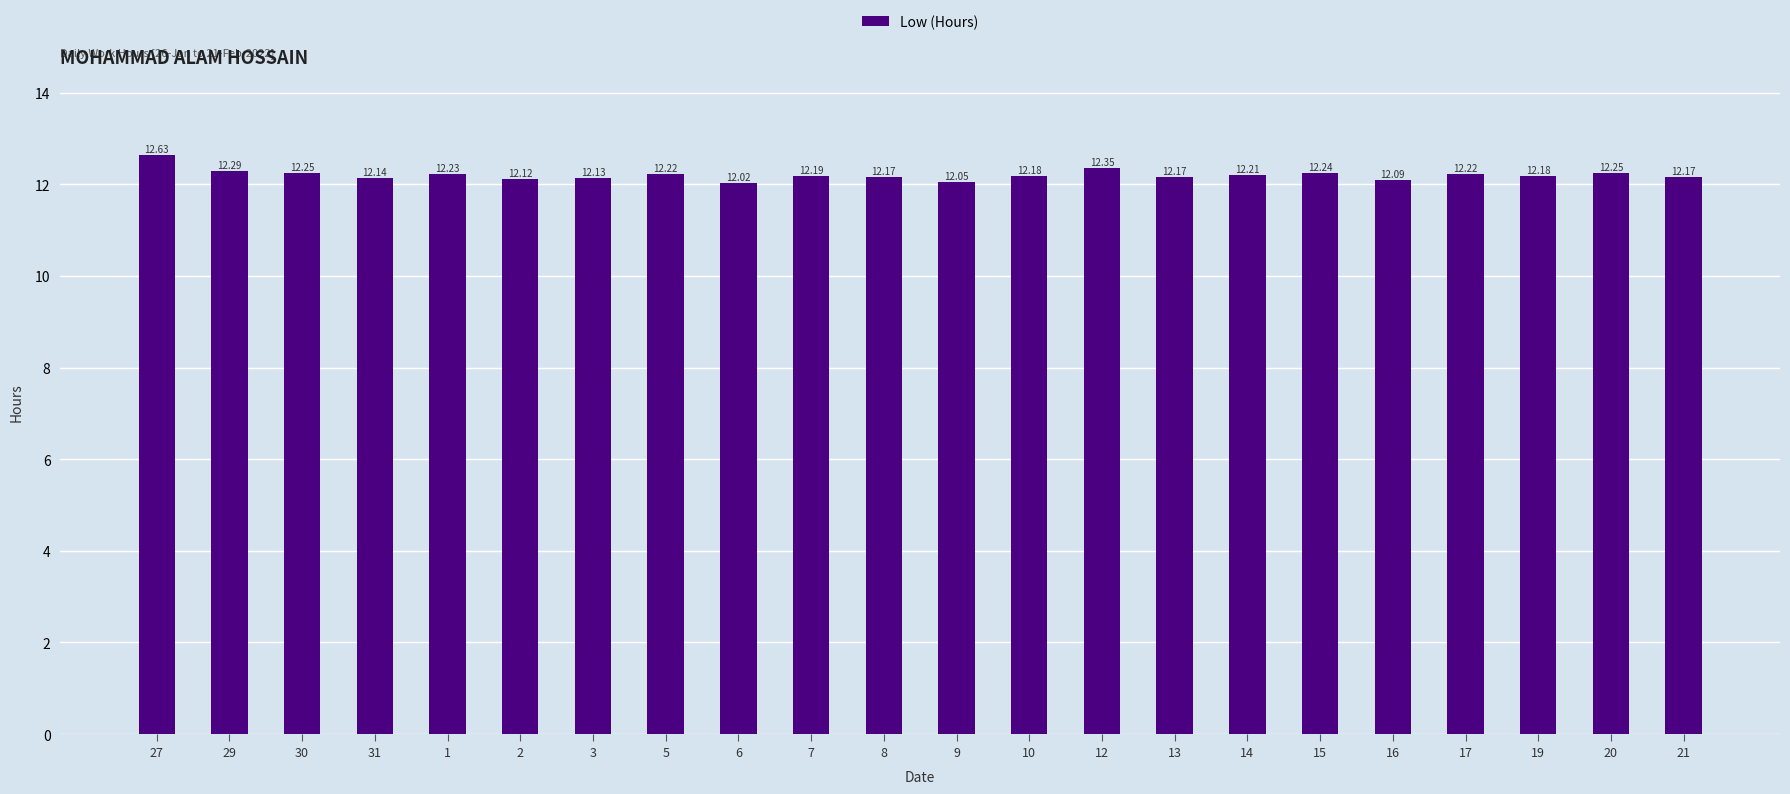

True or false: the data shows 12.0 at 6.

True